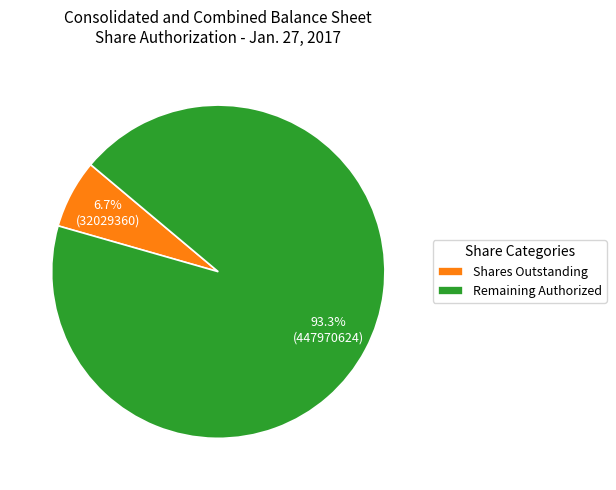

Count the number of slices in the pie.

2